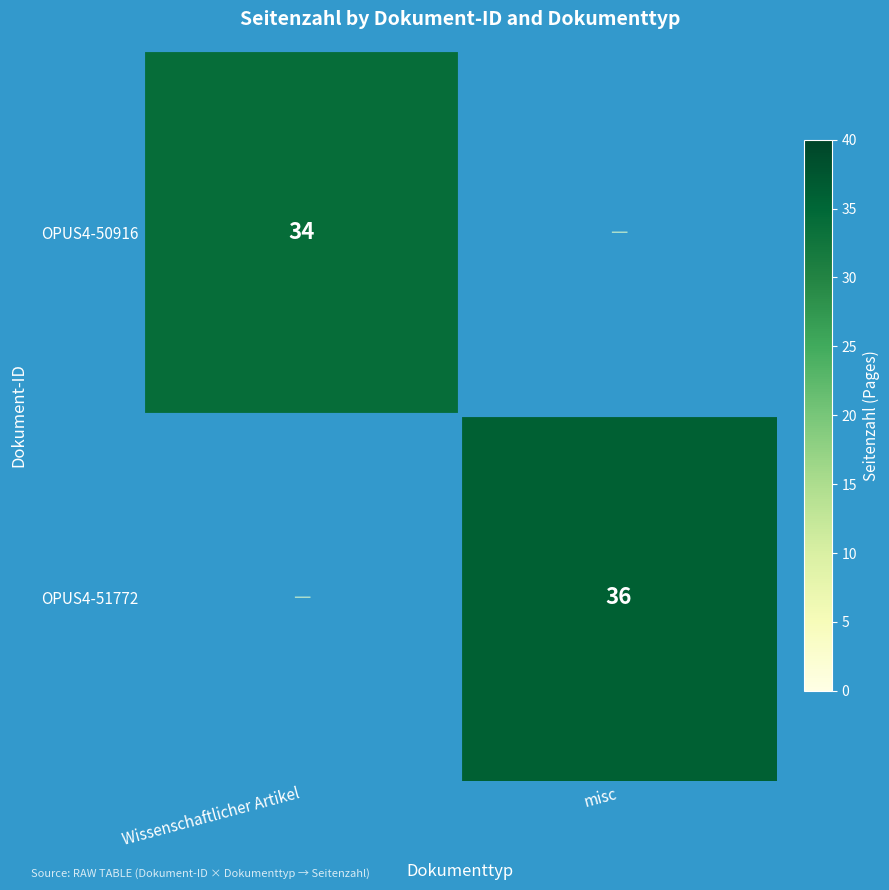

Is the value of OPUS4-50916 at Wissenschaftlicher Artikel greater than the value of OPUS4-51772 at misc?

No